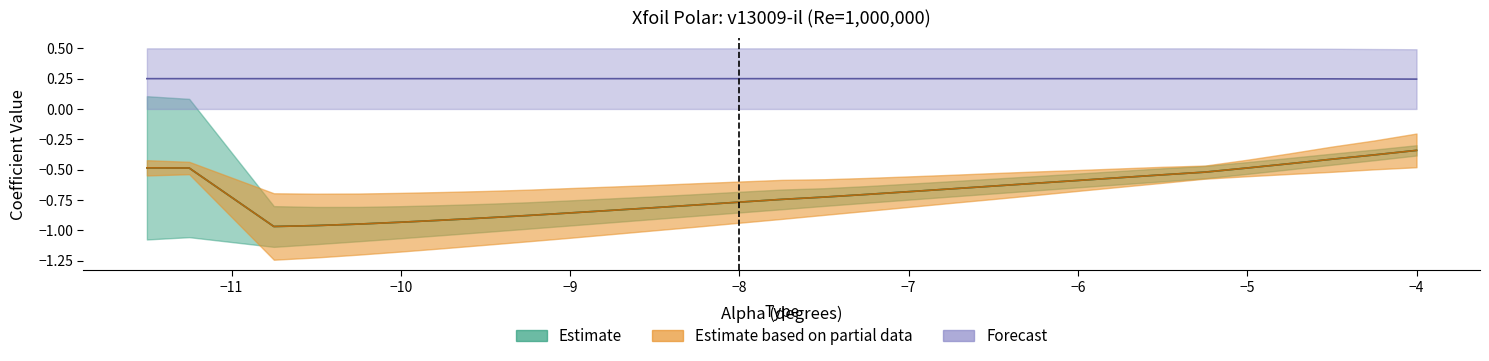

The Cl series shows -0.4 at -4.5. True or false?

True